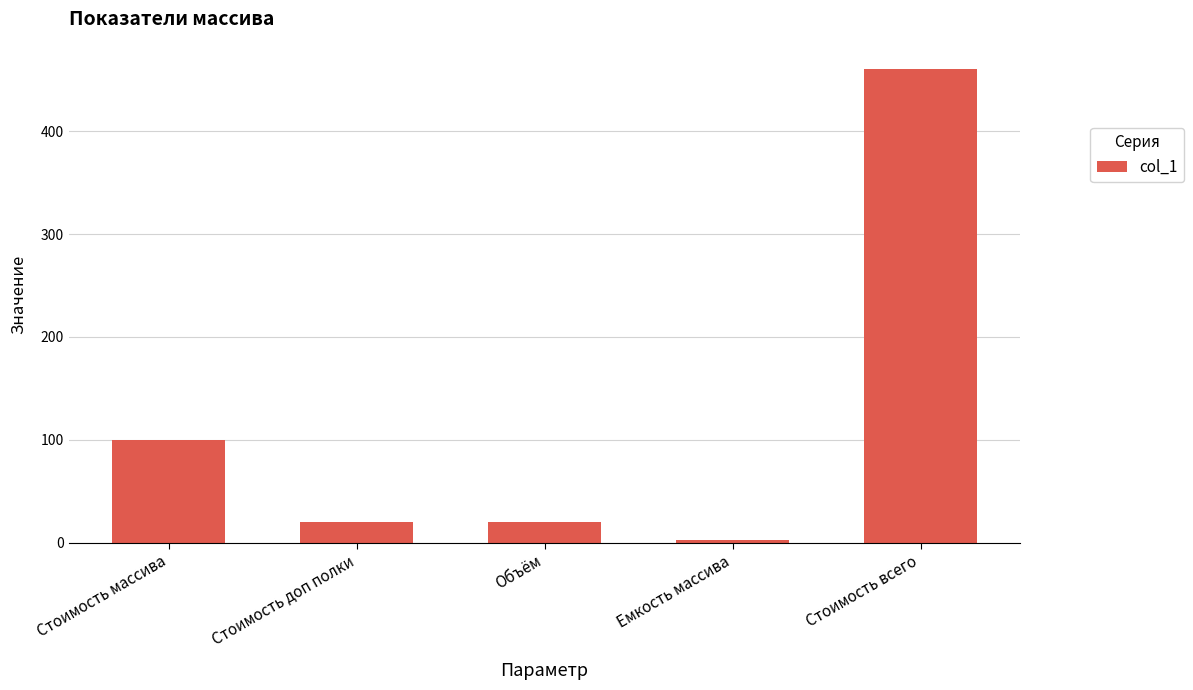

Are the bars horizontal?

No